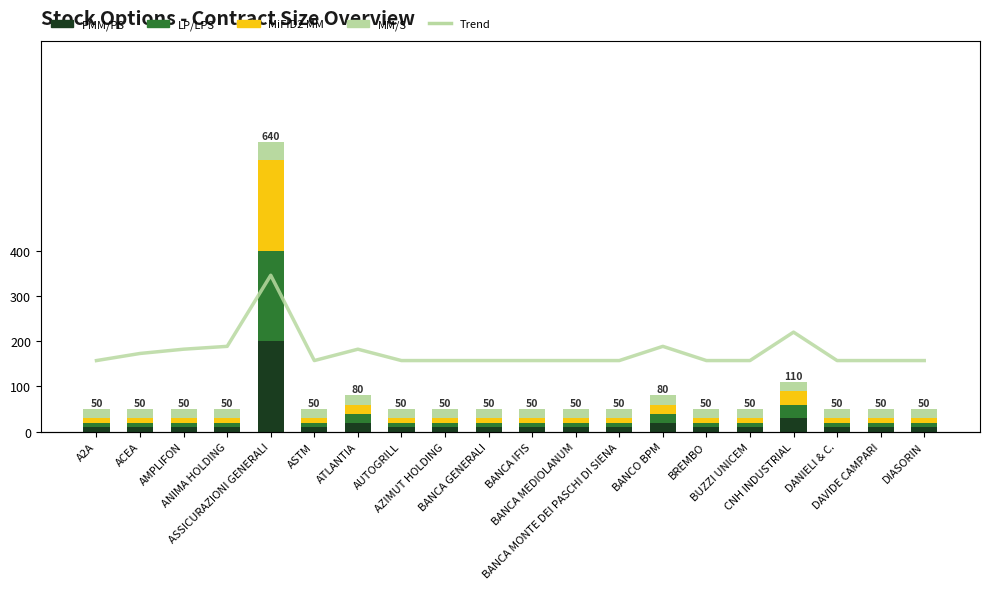

What is the approximate value of MiFID2 MM at ASTM, to the nearest 10?

10